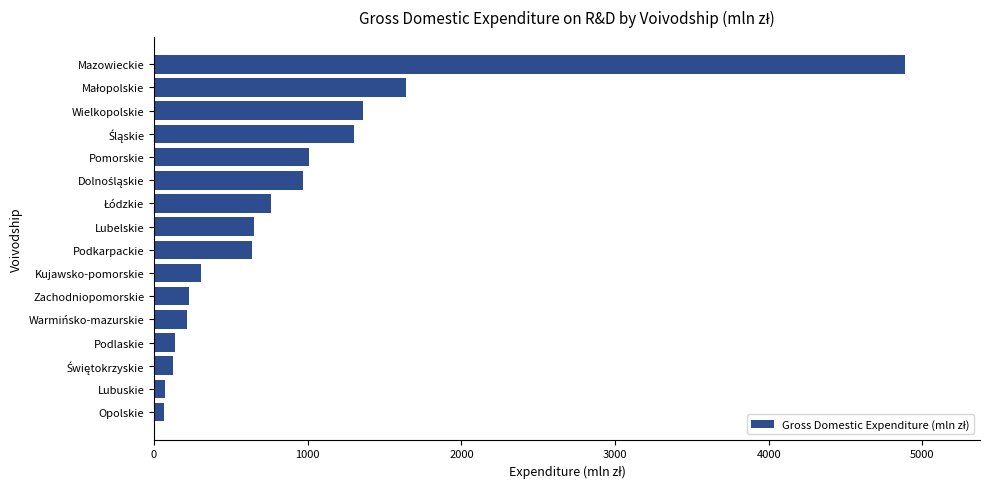

Count the number of values greater than 652.

8